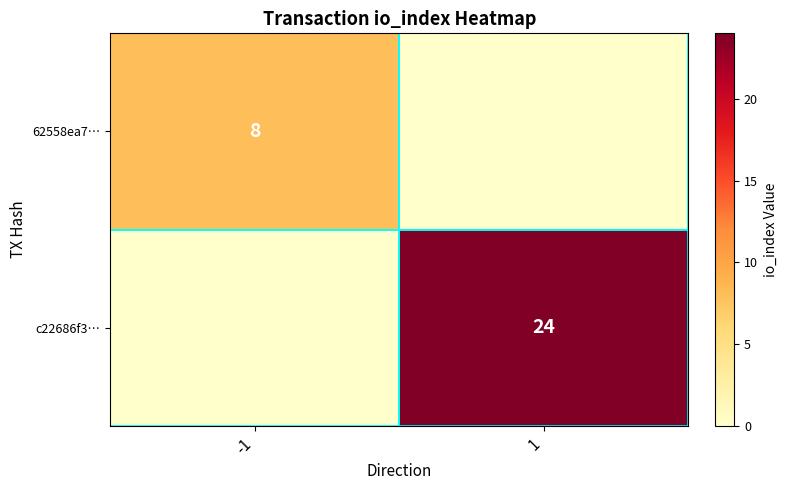

Is the value of c22686f3… at 1 greater than the value of 62558ea7… at -1?

Yes